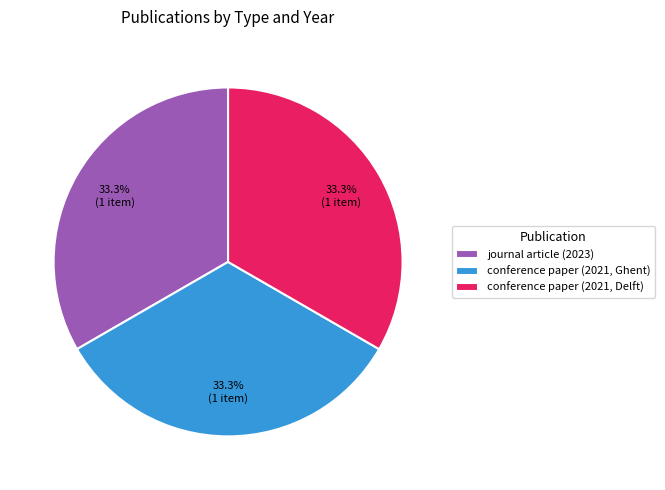

True or false: conference paper (2021, Ghent) accounts for 33% of the total.

True